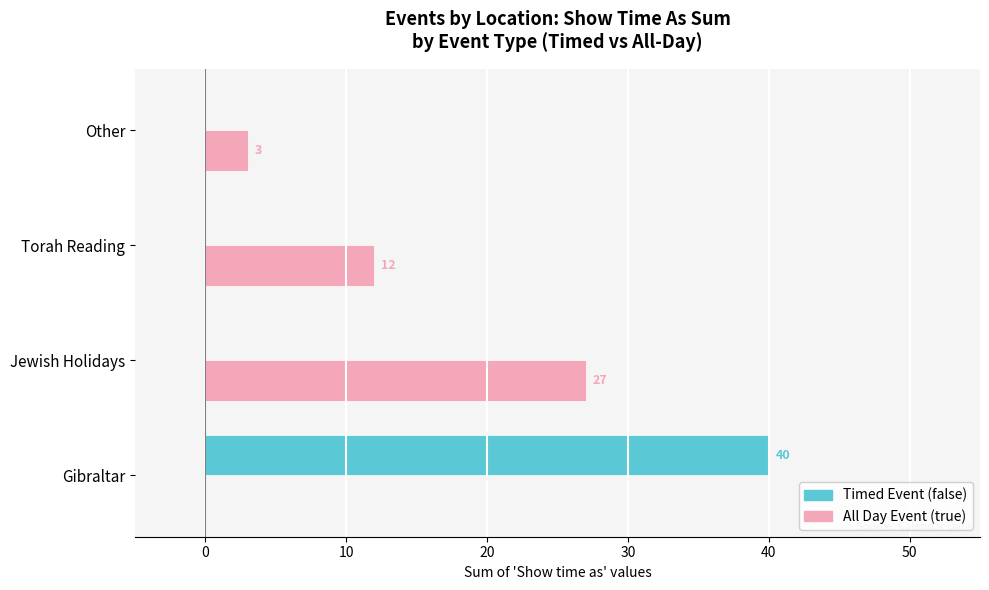

Which category has the highest value in the Timed Event (false) series?

Gibraltar